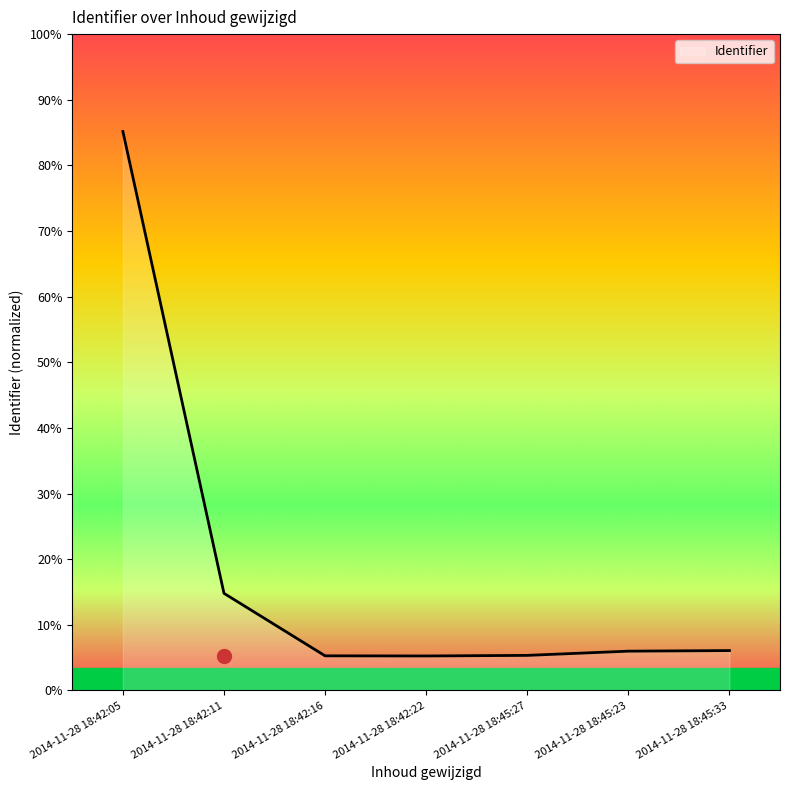

List the labels in order of value, largest first.

2014-11-28 18:42:05, 2014-11-28 18:42:11, 2014-11-28 18:45:33, 2014-11-28 18:45:23, 2014-11-28 18:45:27, 2014-11-28 18:42:16, 2014-11-28 18:42:22